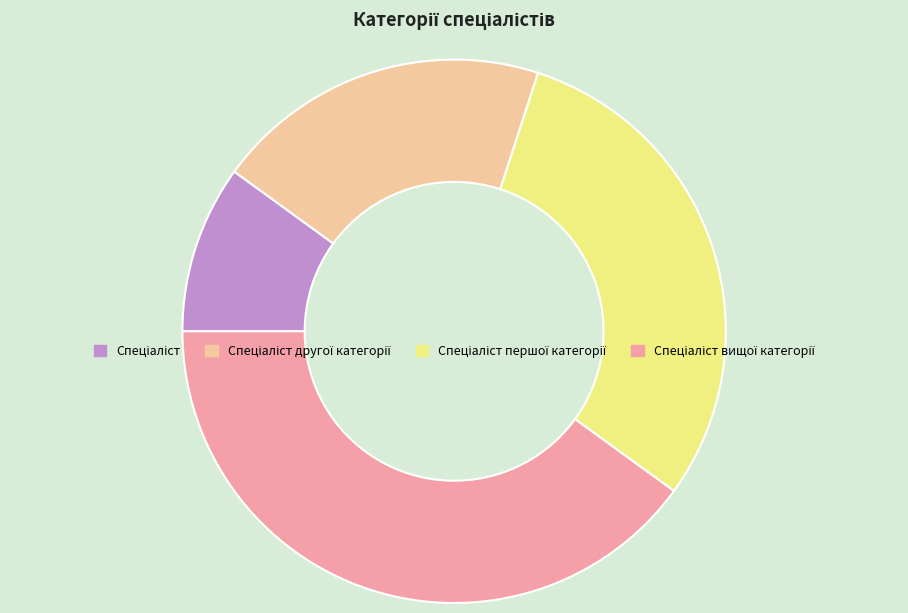

Does any single category account for the majority?

No